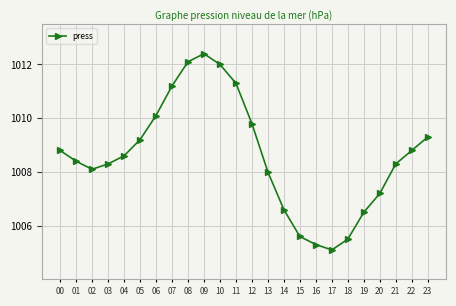

What is the difference between the maximum and minimum values?

7.3